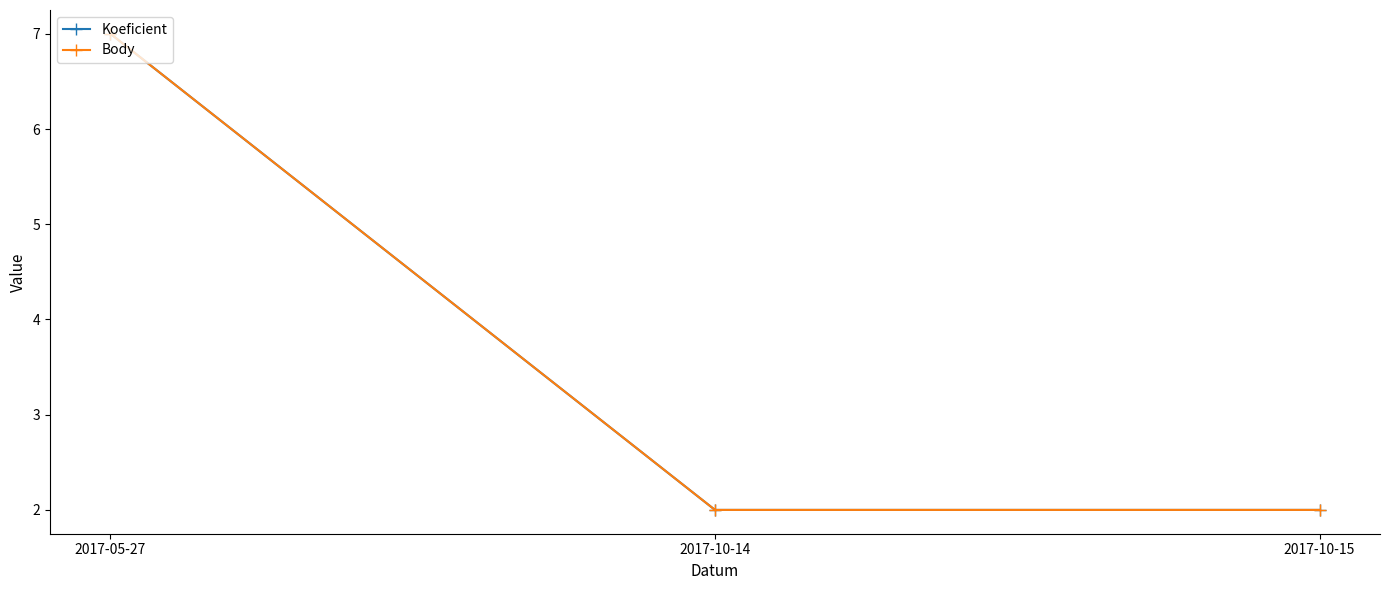

Is this an area chart (filled region under the line)?

No